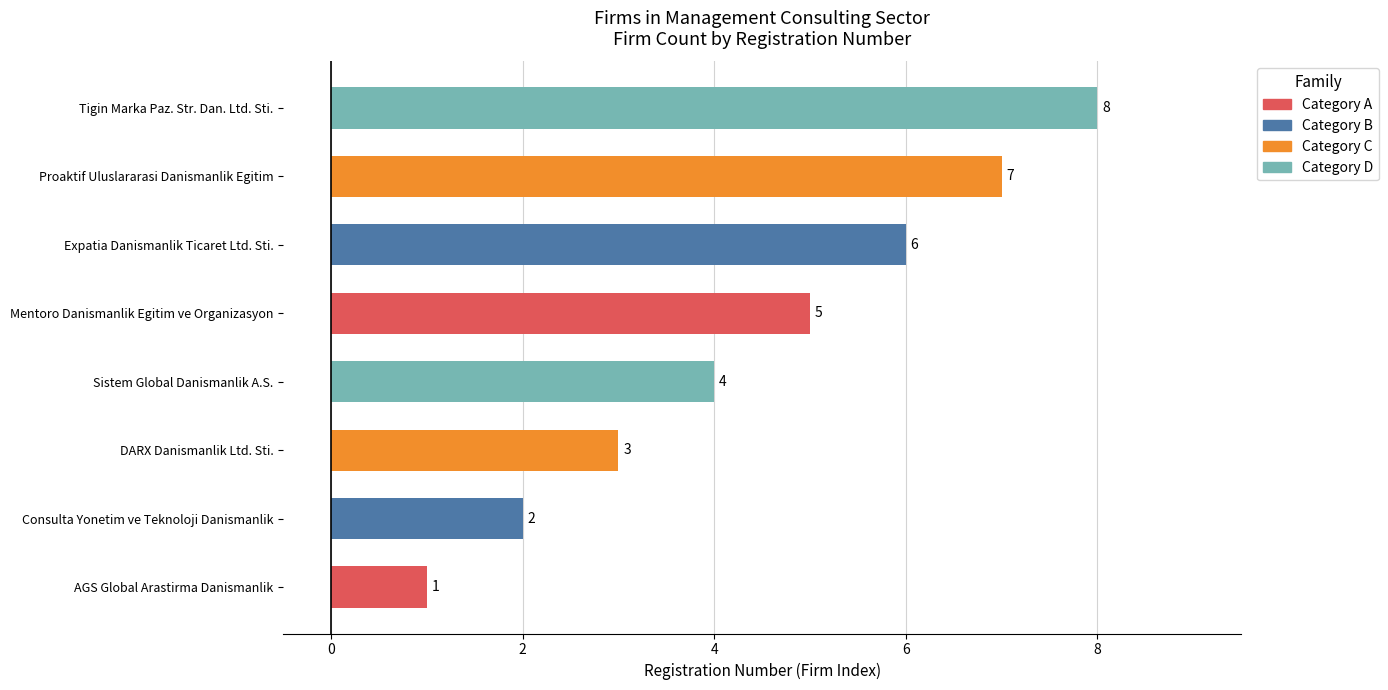

What is the greatest value displayed?

8